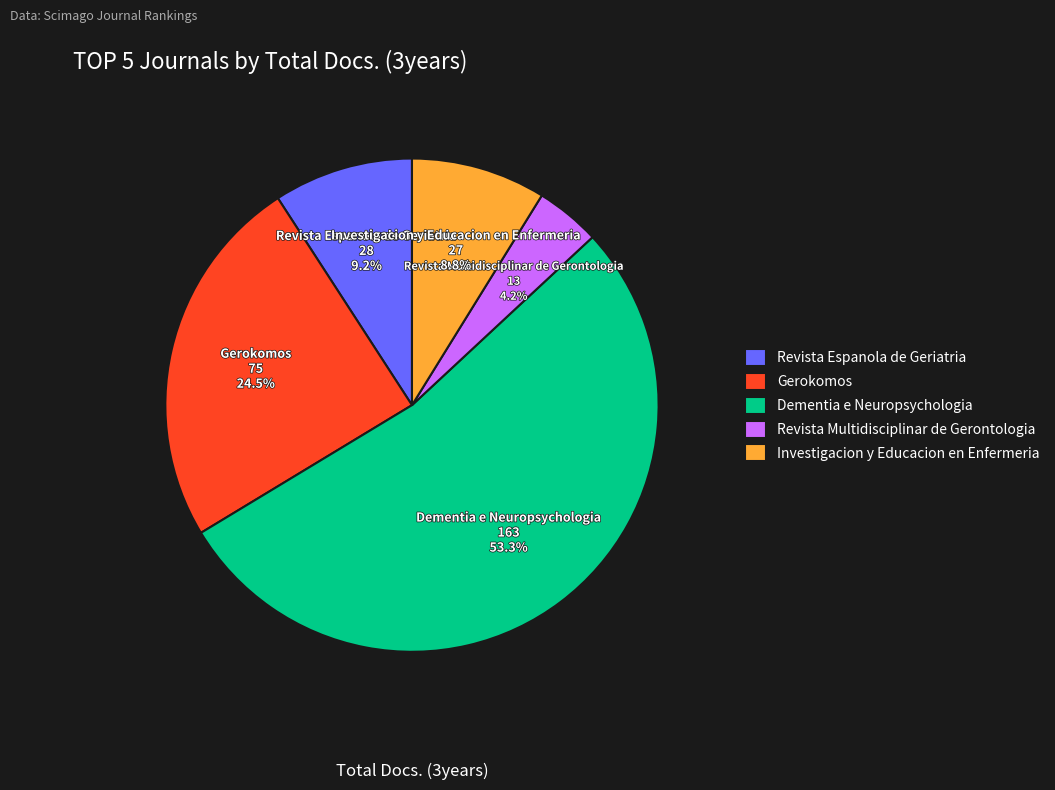

Which slice is the largest?

Dementia e Neuropsychologia